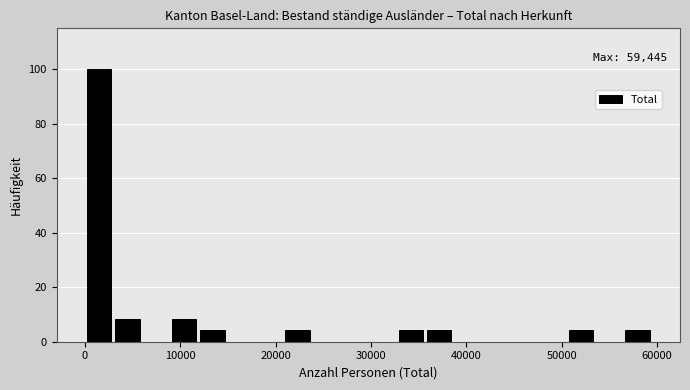

Read against the x-axis, roughly where is the centre of the tallest bar?

2000